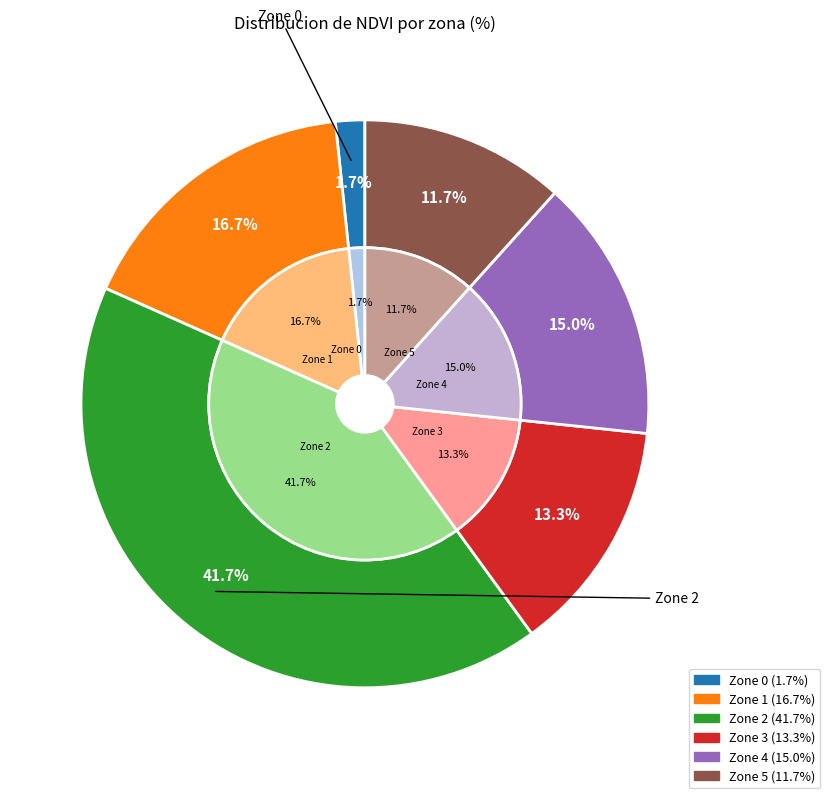

Which category has the biggest portion of the pie?

Zone 2